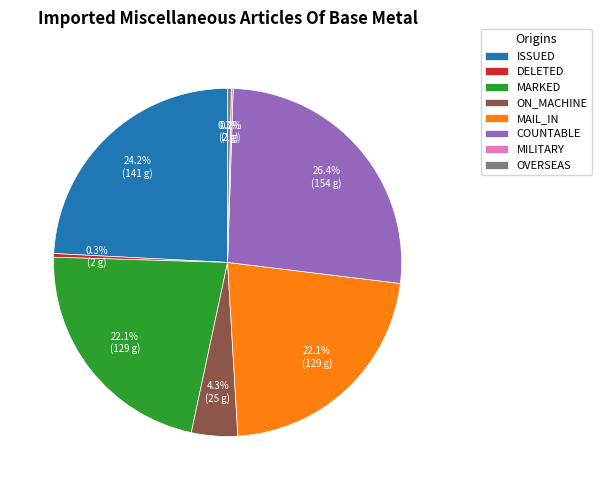

To the nearest percent, what portion does ON_MACHINE represent?

4%